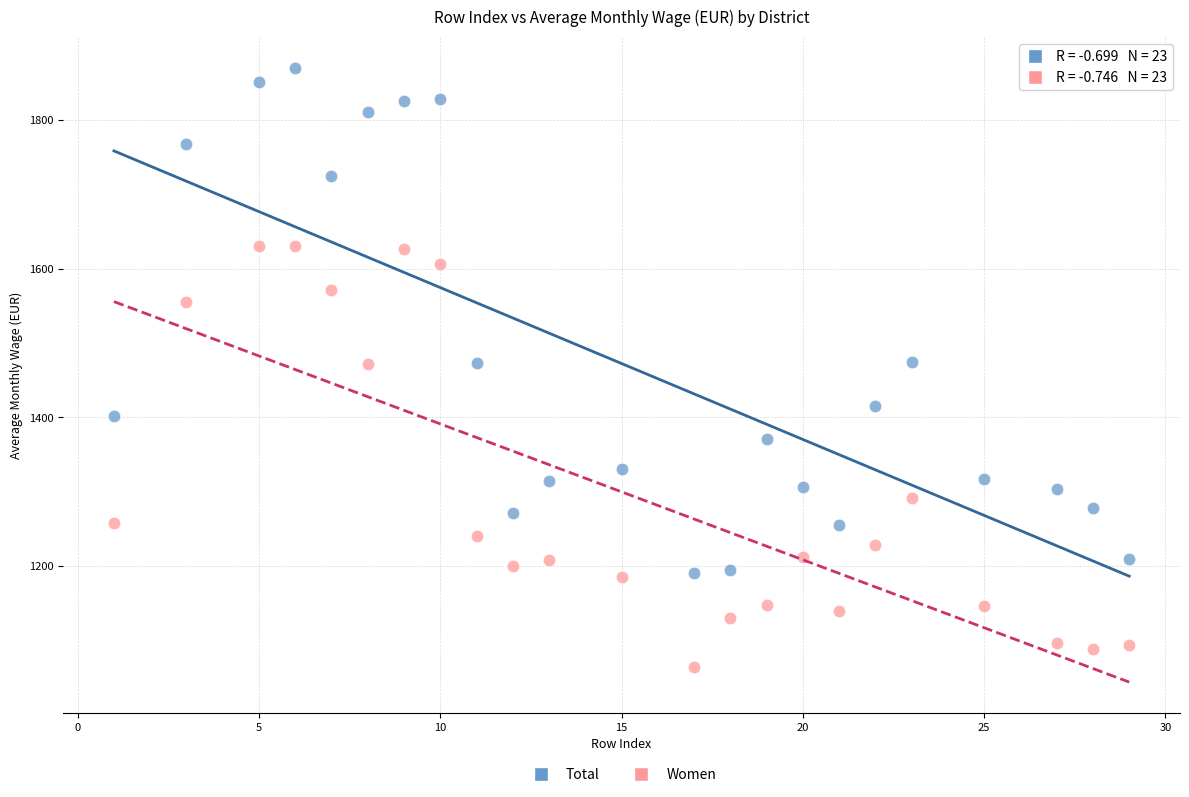

Across all data points, what is the range of Y values (max minus min)?

805.2